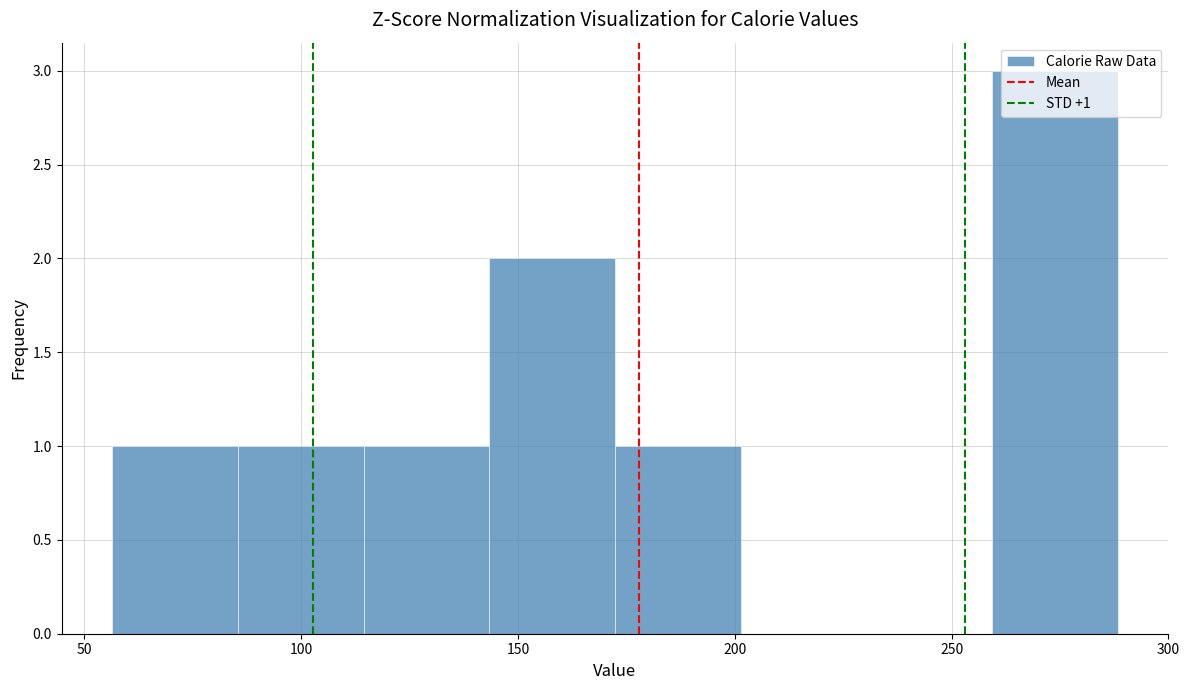

Which range on the x-axis has the tallest bar?

260 to 290